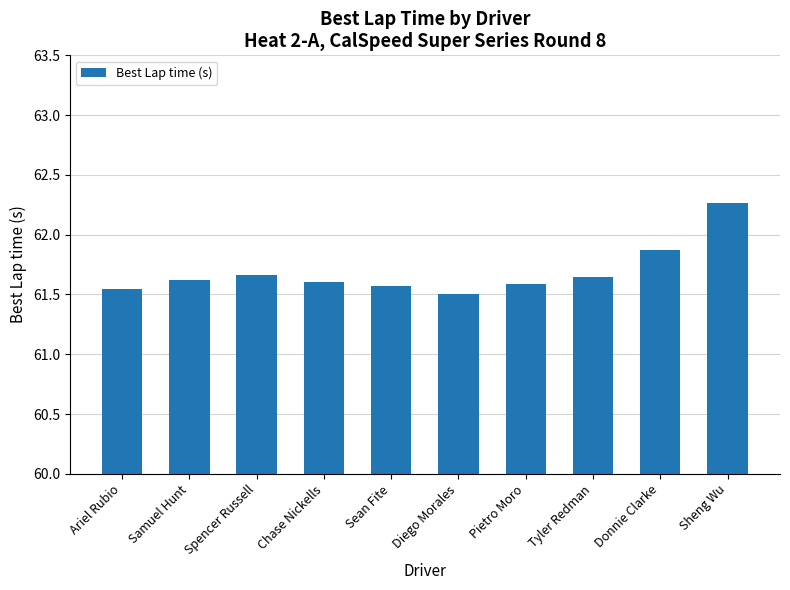

What is the difference between the second highest and minimum values?

0.4